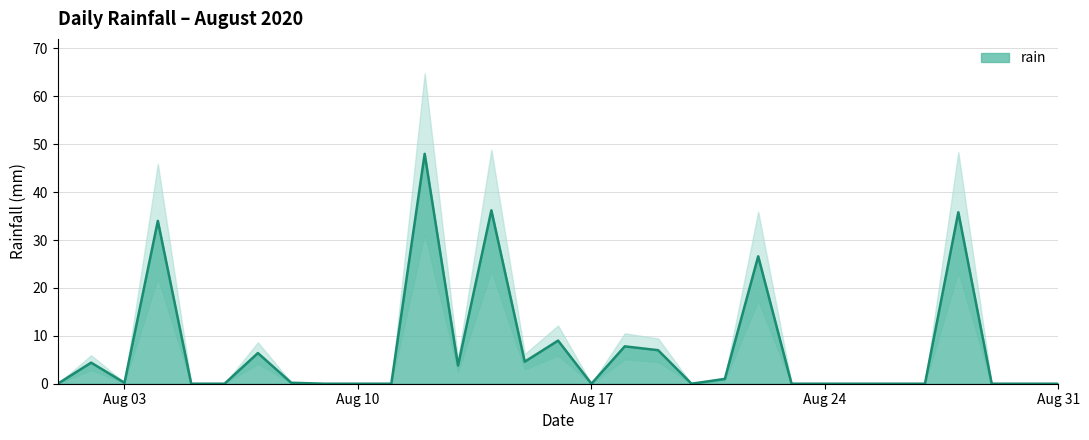

Is it true that the value at 2020-08-01 is 0.0?

True